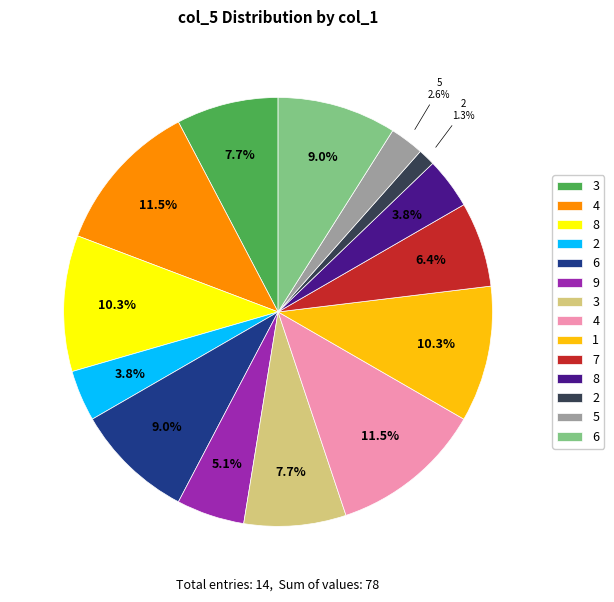

Does any single category account for the majority?

No